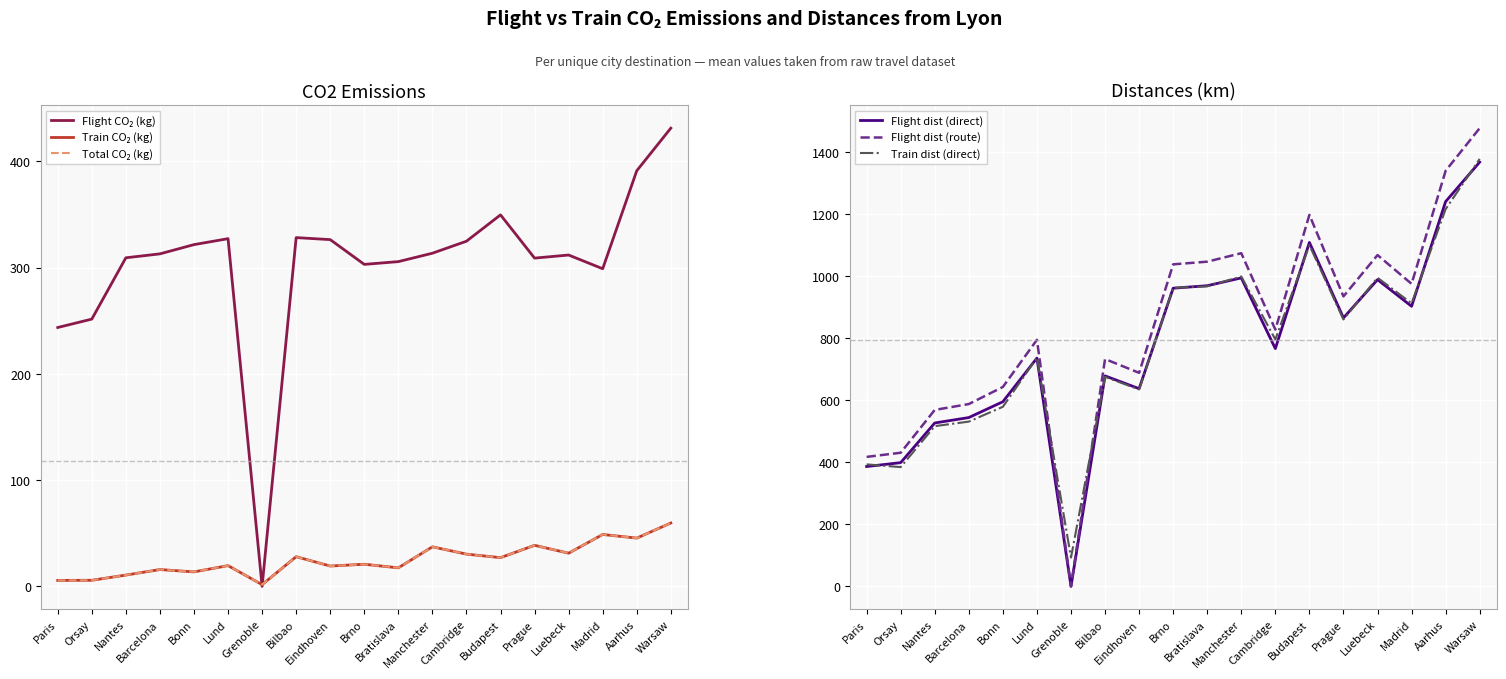

How many lines are shown in the chart?

6